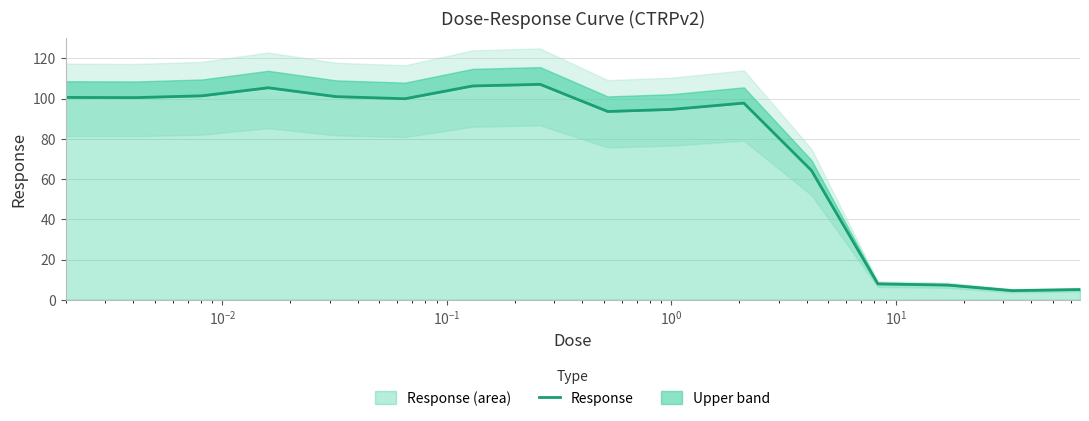

How many lines are shown in the chart?

1